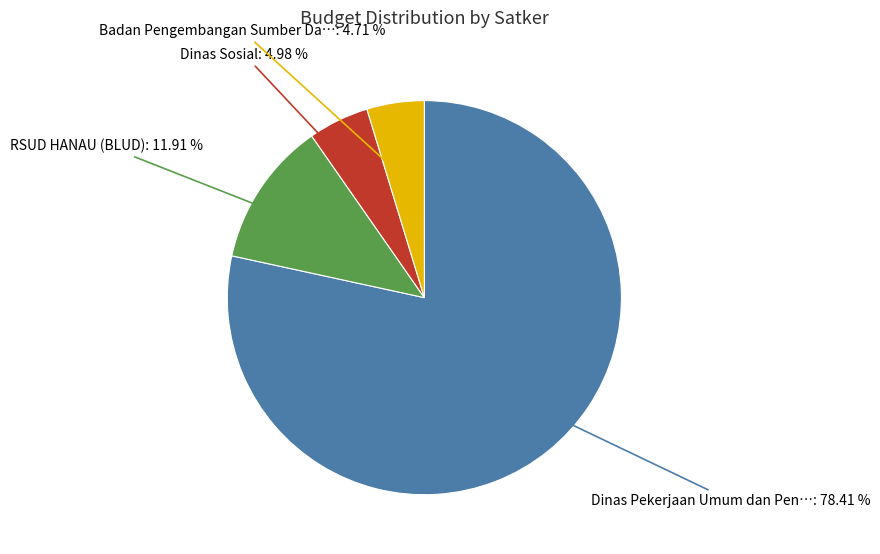

Is there a majority slice in this chart?

Yes